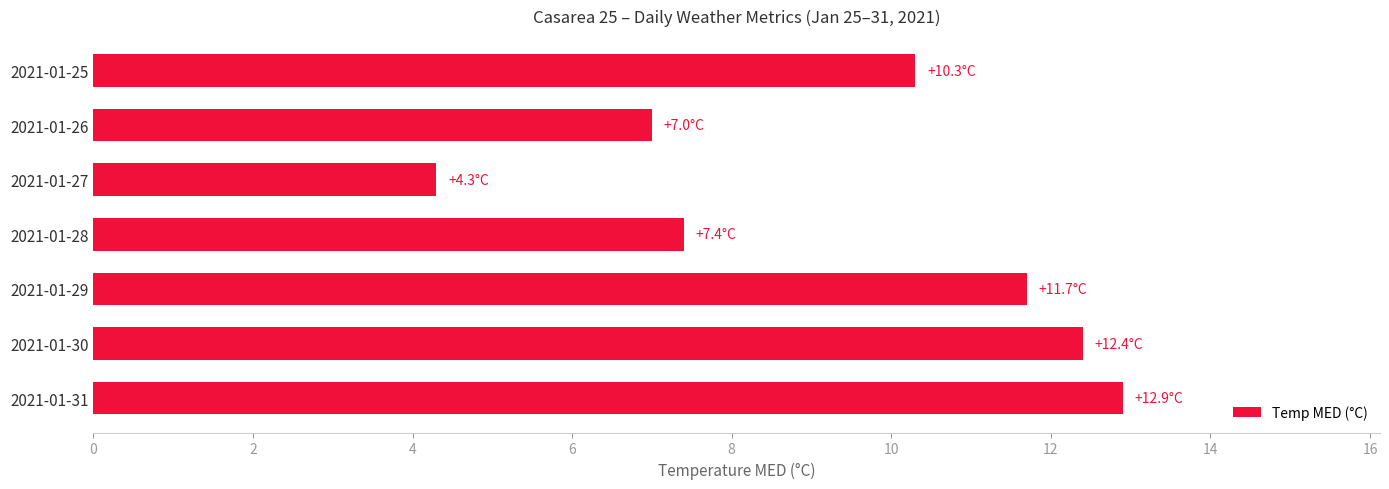

List the labels in order of value, smallest first.

2021-01-27, 2021-01-26, 2021-01-28, 2021-01-25, 2021-01-29, 2021-01-30, 2021-01-31